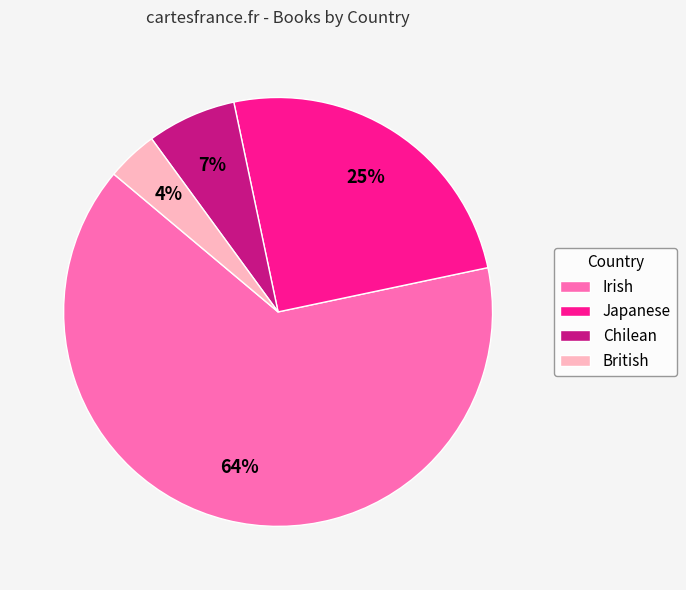

Is the sum of Irish and Japanese greater than half?

Yes